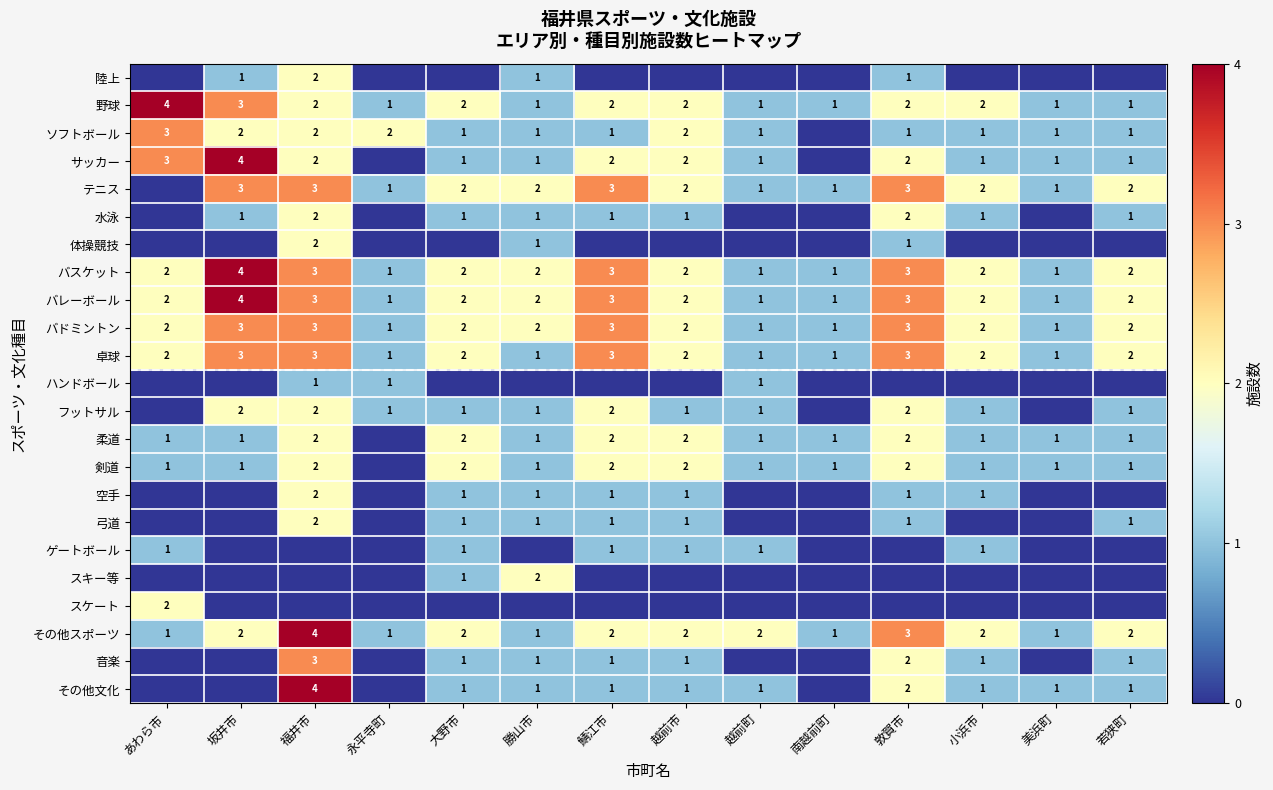

The 水泳 series shows 1 at 小浜市. True or false?

True